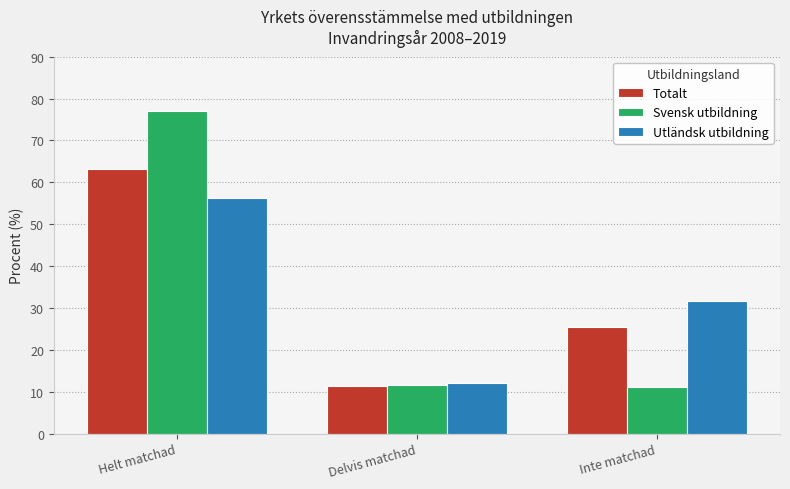

What is the sum of all Totalt values?

100.0